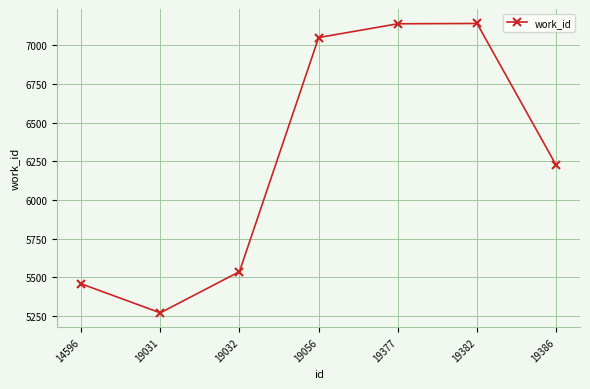

How many values are below 6224?

3